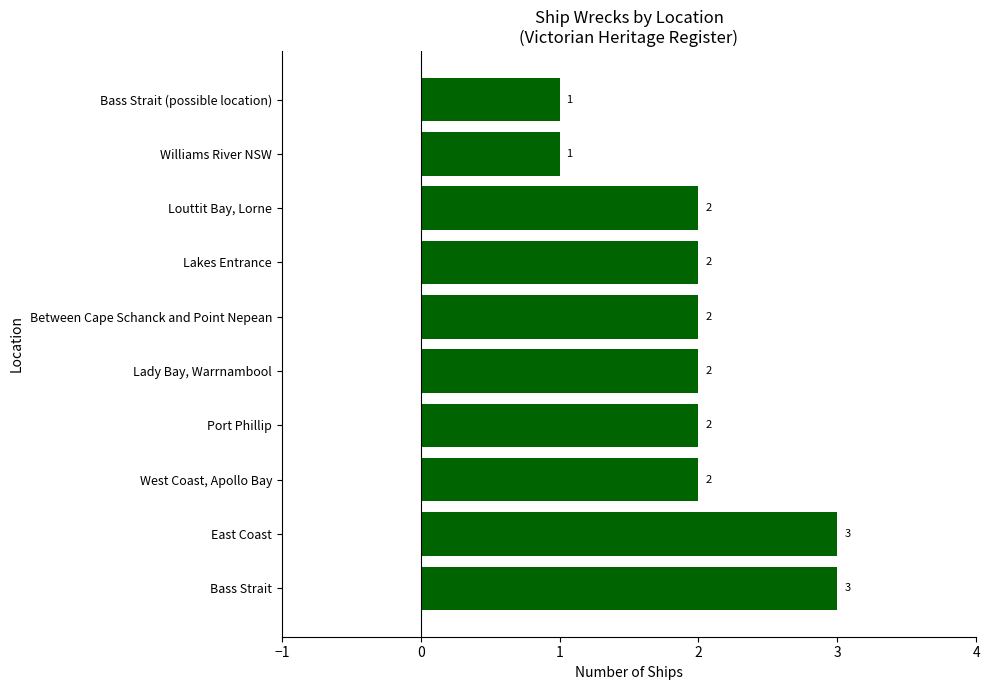

How many values are below 2?

2